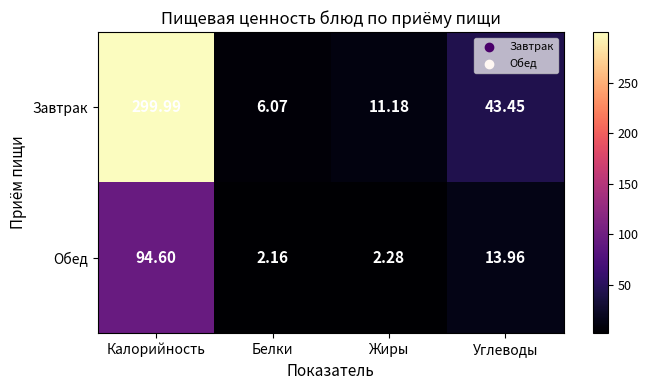

What is the maximum value shown in the chart?

300.0